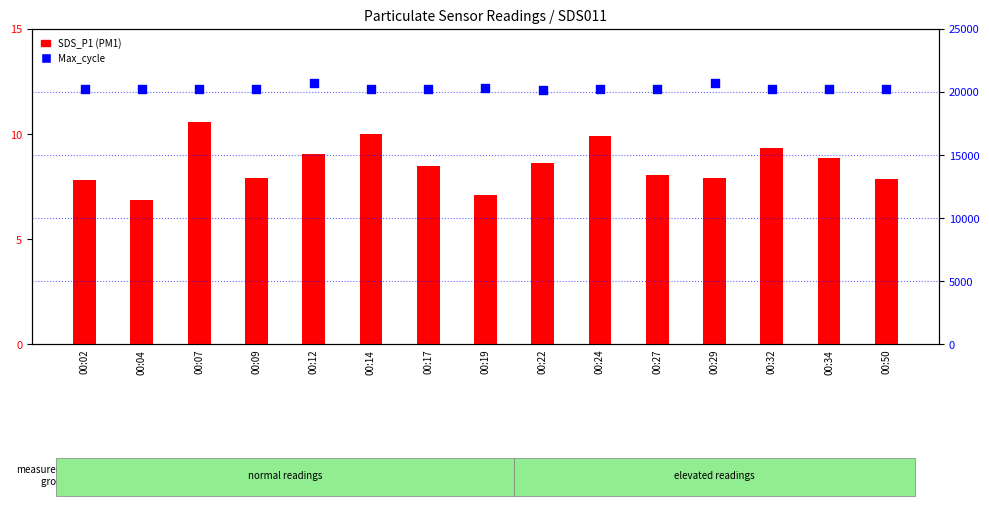

Is the value of Max_cycle (right) at 00:17 greater than the value of SDS_P1 at 00:17?

Yes